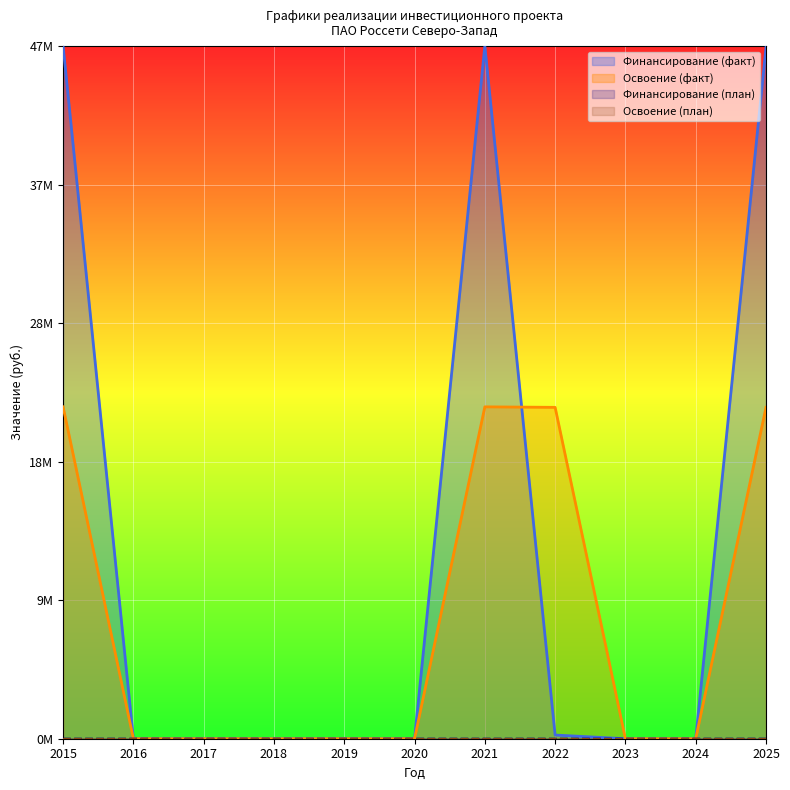

True or false: Финансирование (план) has a value of 0.0 at 2016.

True